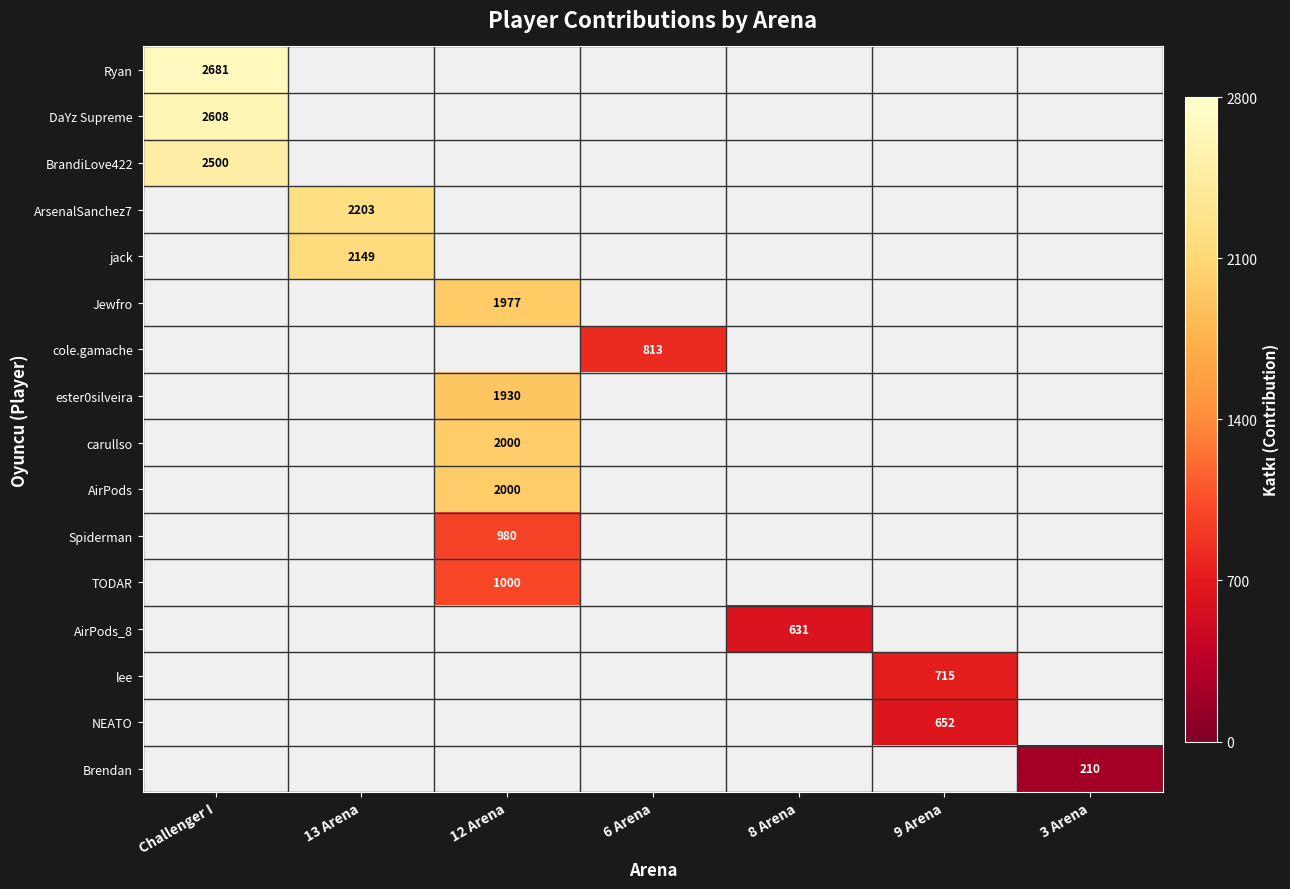

How many distinct data groups are displayed?

16